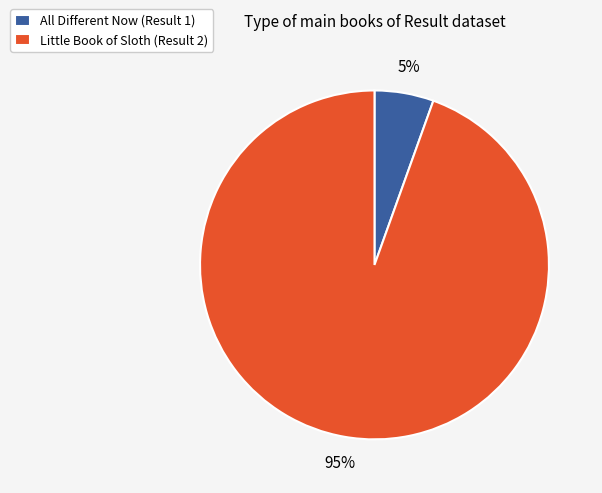

Do Little Book of Sloth (Result 2) and All Different Now (Result 1) together represent more than half of the pie?

Yes